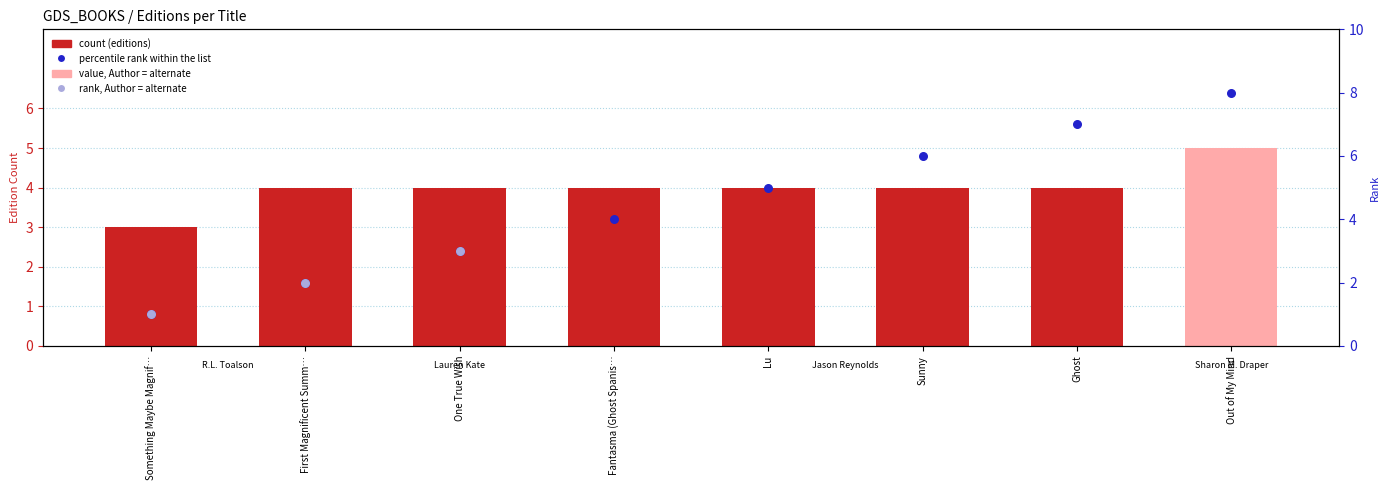

Between Out of My Mind and One True Wish, which is larger?

Out of My Mind